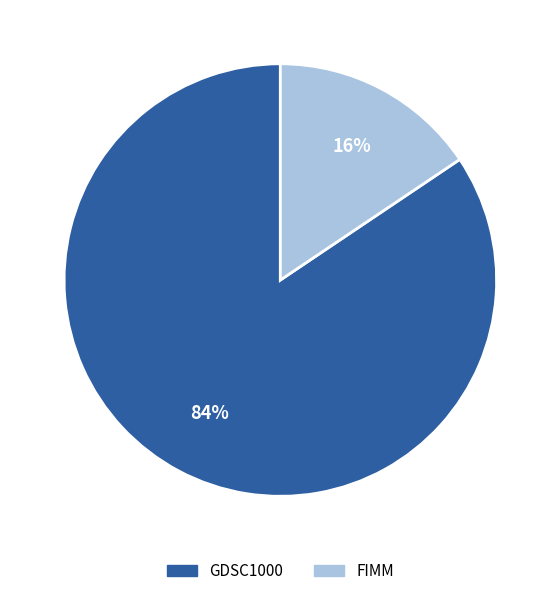

What percentage is the FIMM slice, to the nearest percent?

16%